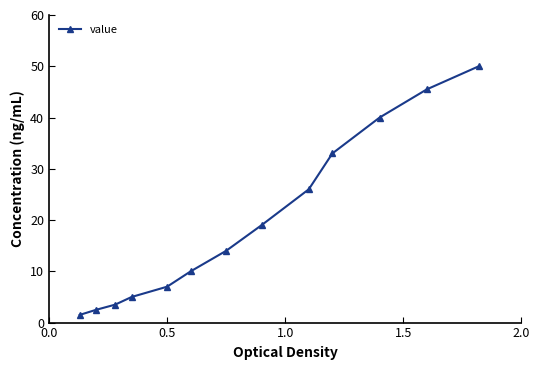

True or false: there are more than 2 points higher than both neighbors.

False